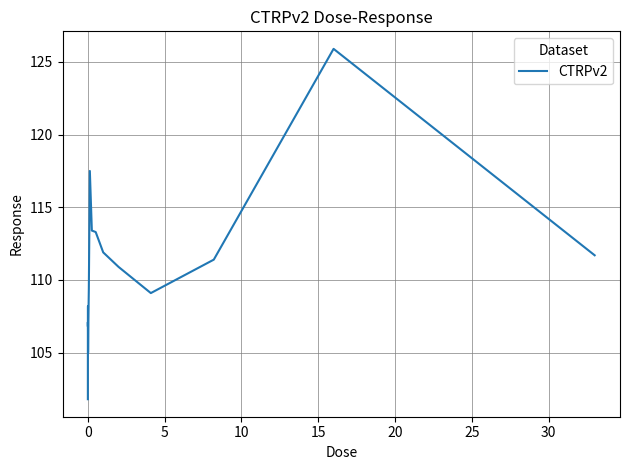

What is the difference between the maximum and minimum values?

24.1